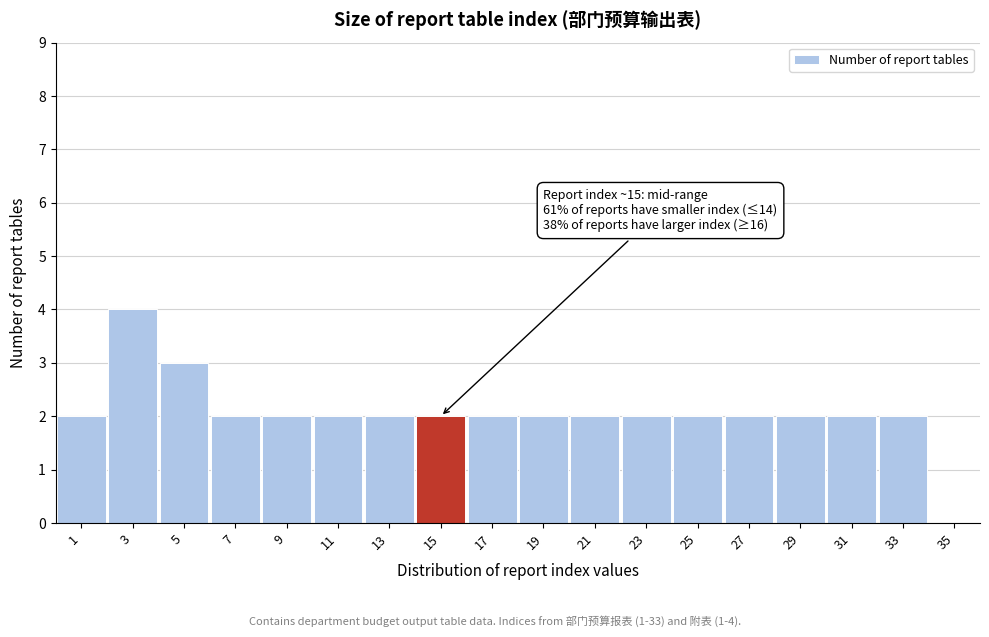

Which range on the x-axis has the tallest bar?

2 to 4